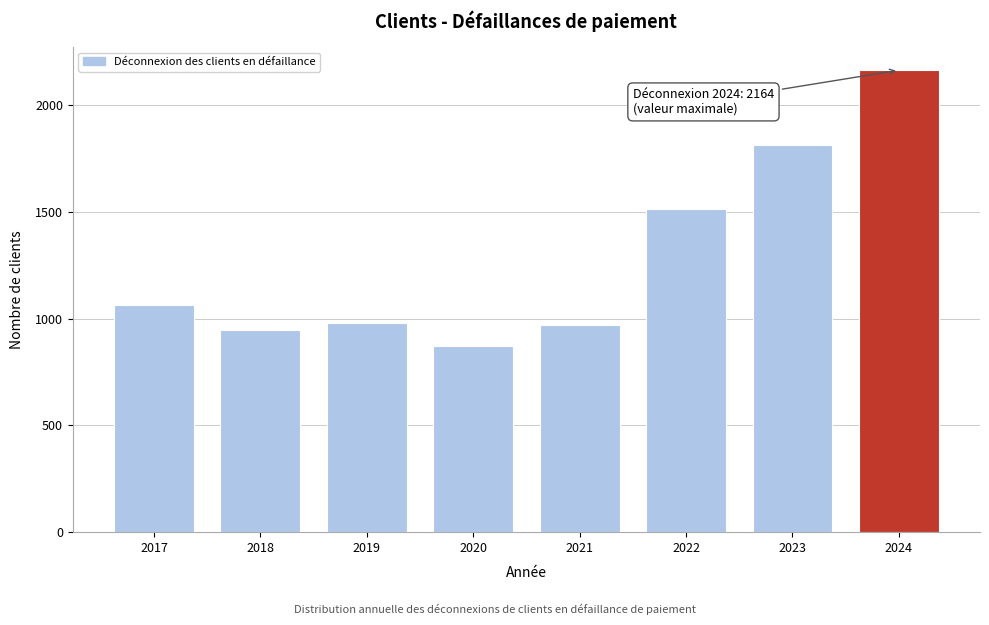

What value does the data have at 2019, to the nearest 100?

1000